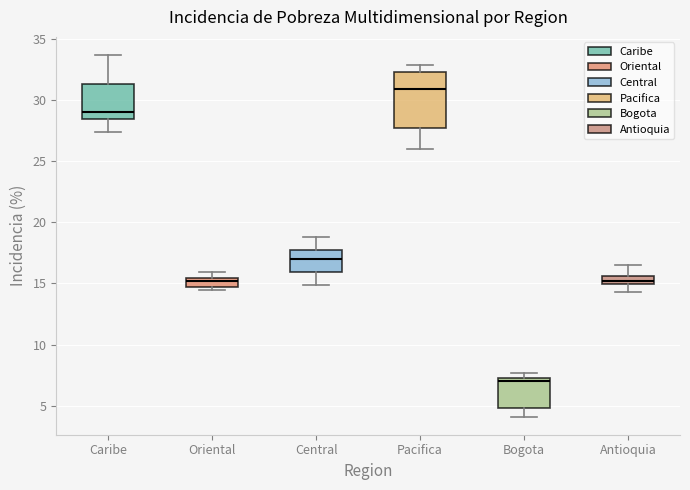

Where does the upper whisker of the box for Pacifica end on the y-axis? The values are not printed on the chart, so give them approximately, as read against the axis.

33.0